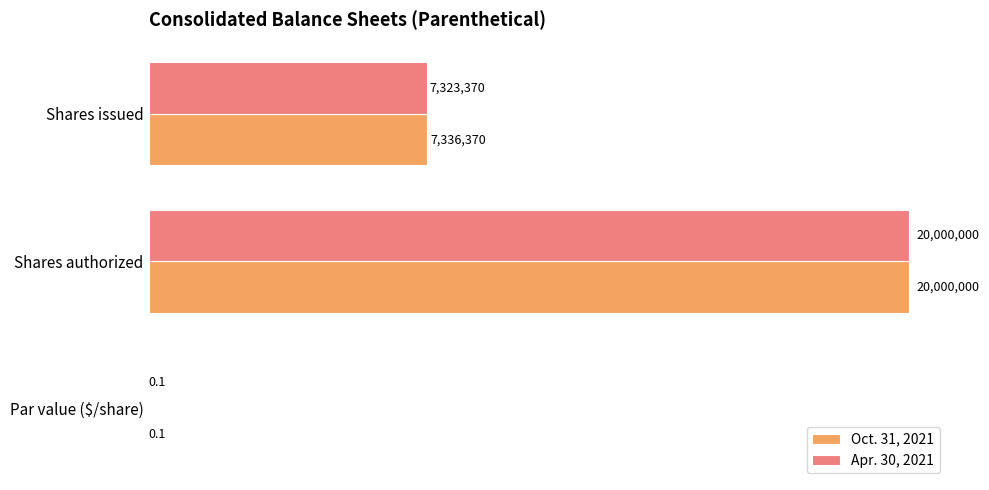

What are all the series names shown in the legend?

Oct. 31, 2021, Apr. 30, 2021